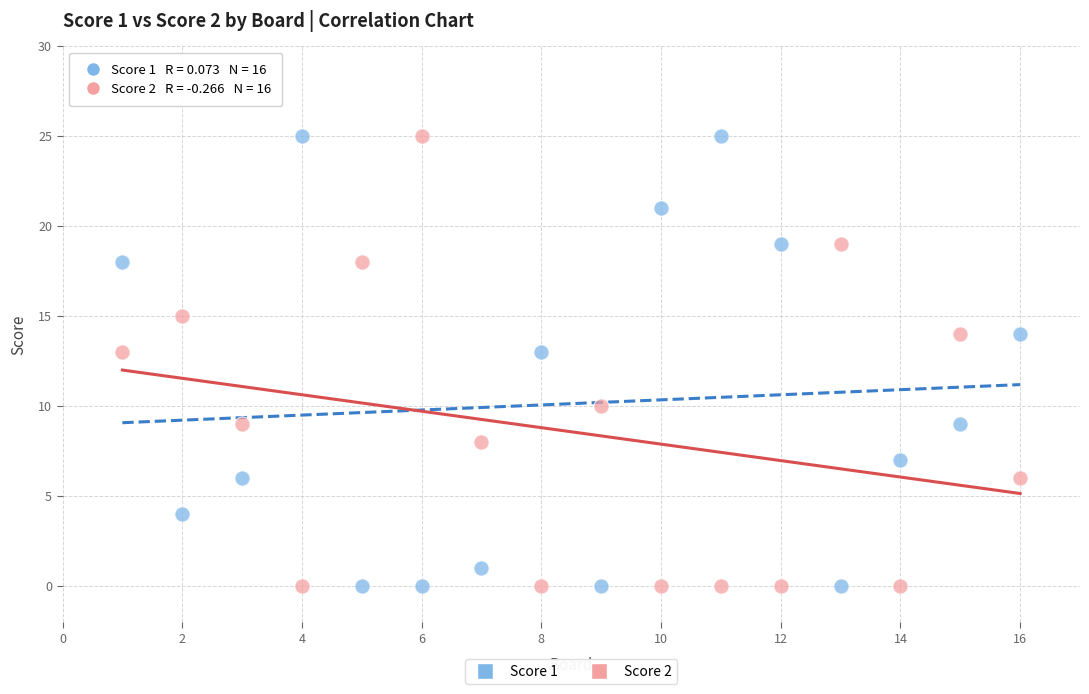

Across all data points, what is the range of Y values (max minus min)?

25